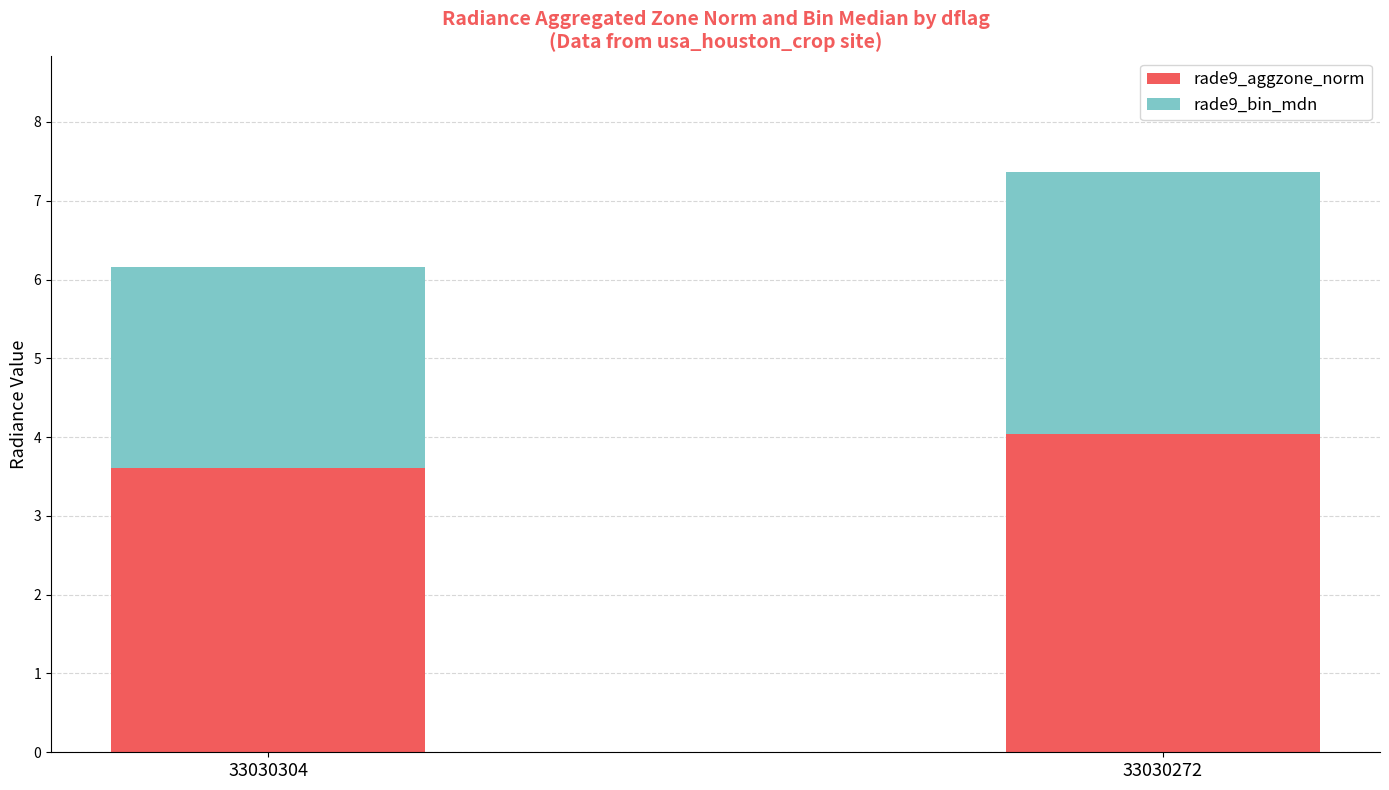

Does the chart contain any negative values?

No